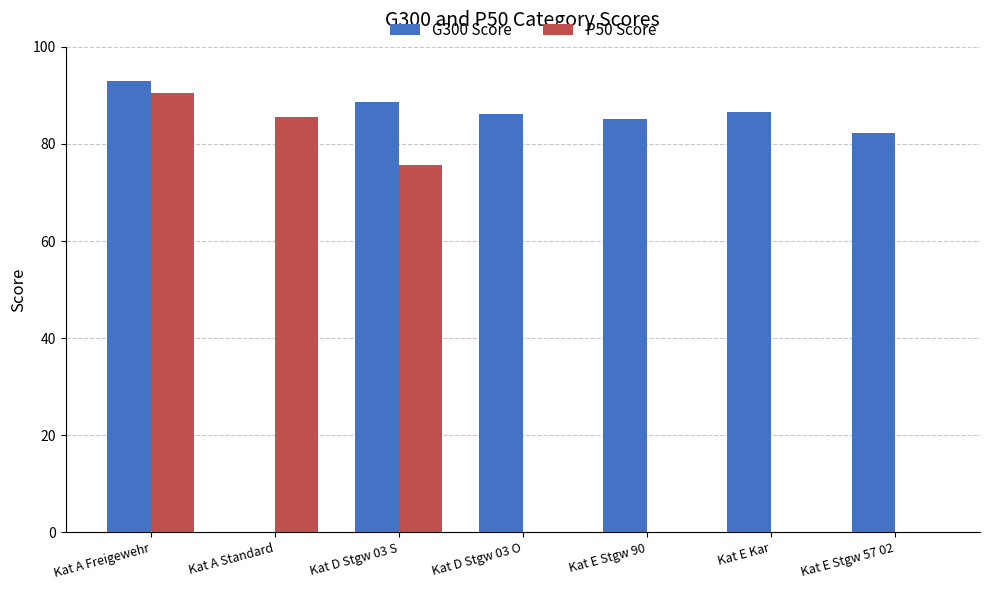

What is the sum of all G300 Score values?

521.8